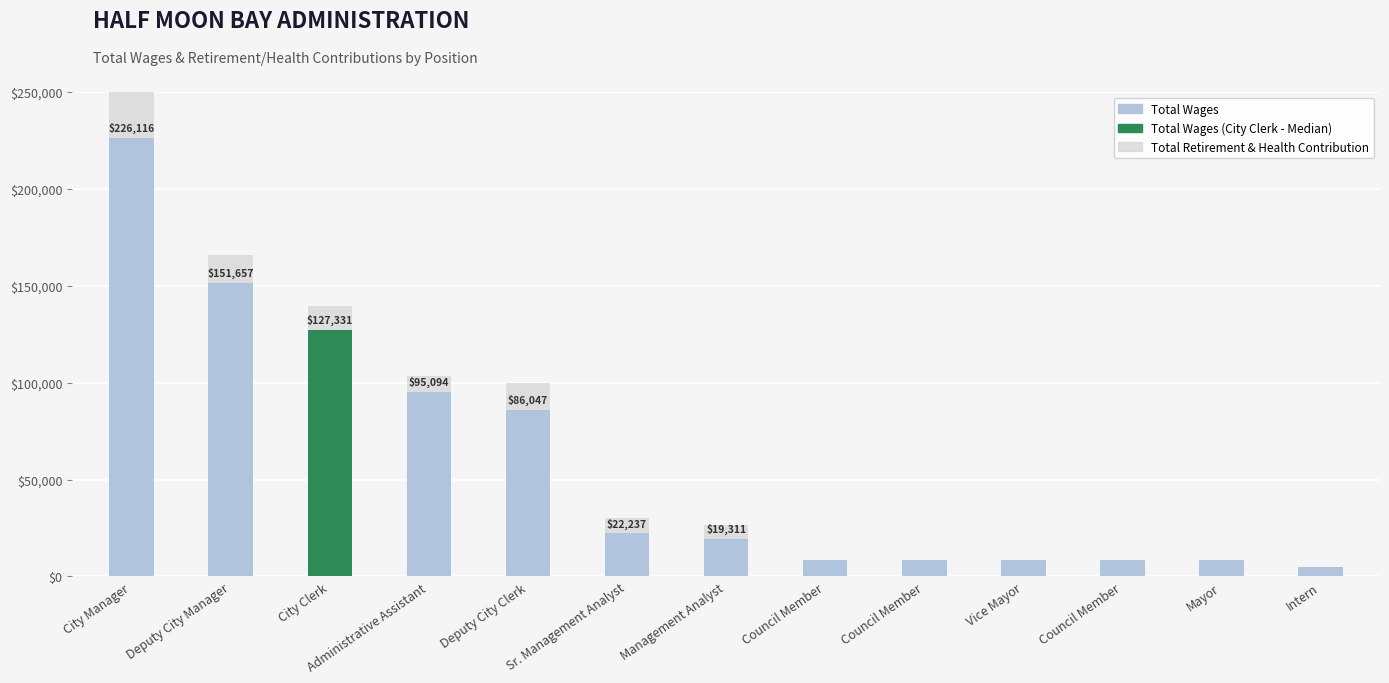

How many distinct data groups are displayed?

2